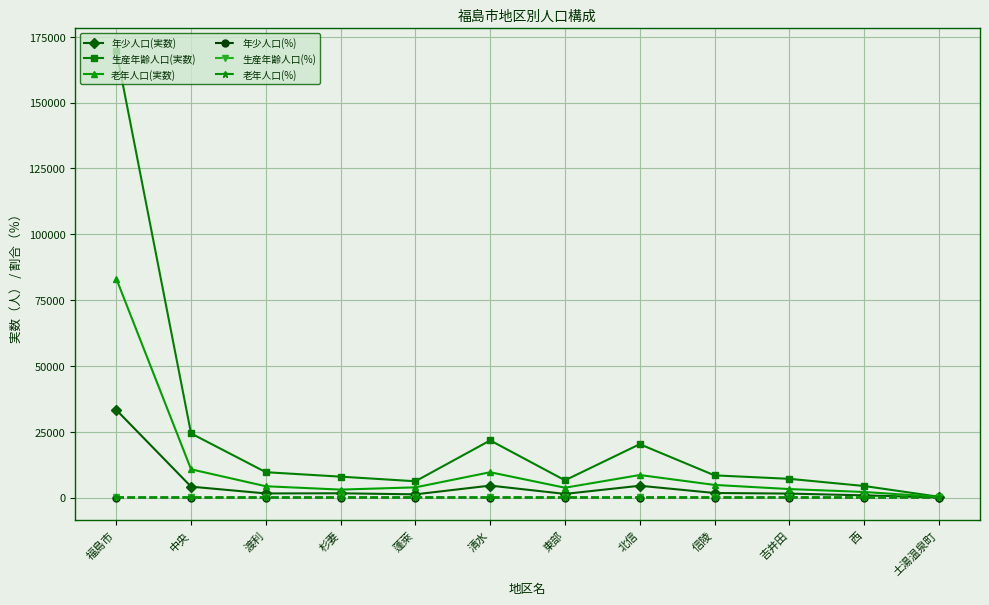

True or false: 老年人口(%) has a value of 25.7 at 北信.

True